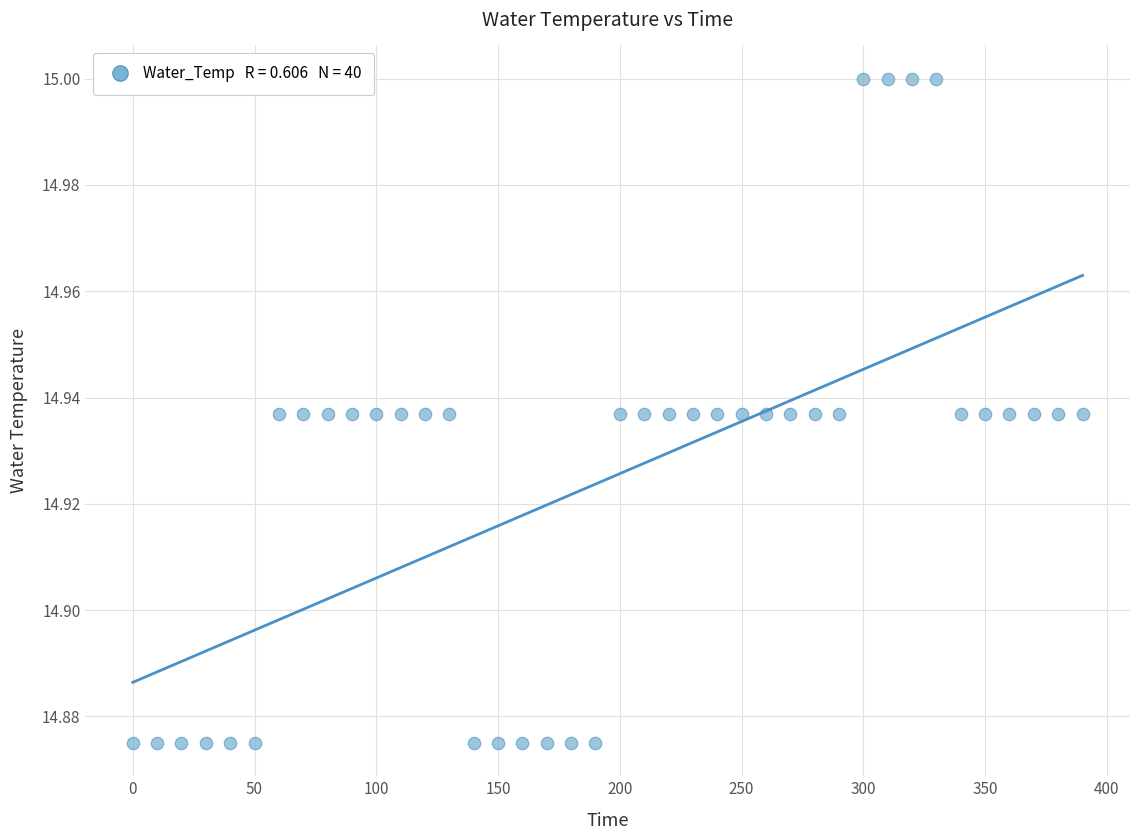

What is the range of X values (max minus min)?

390.0